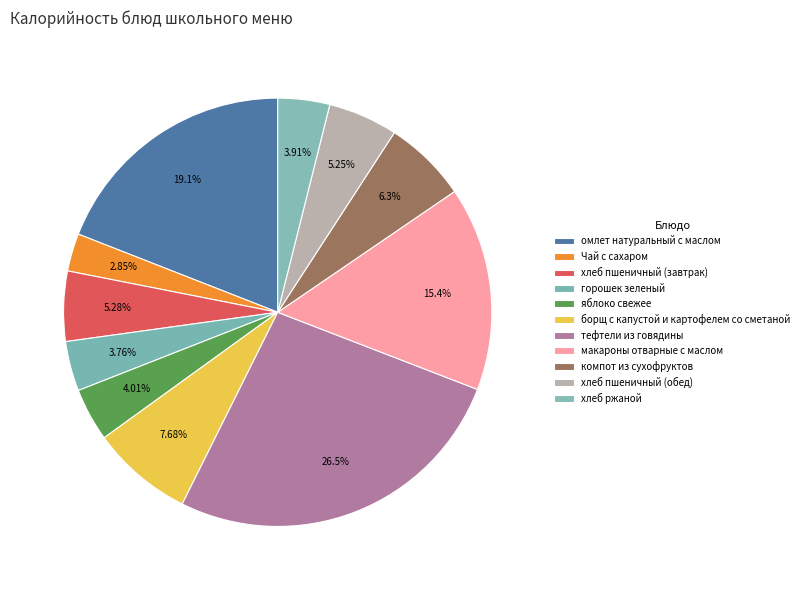

How many slices are in this pie chart?

11